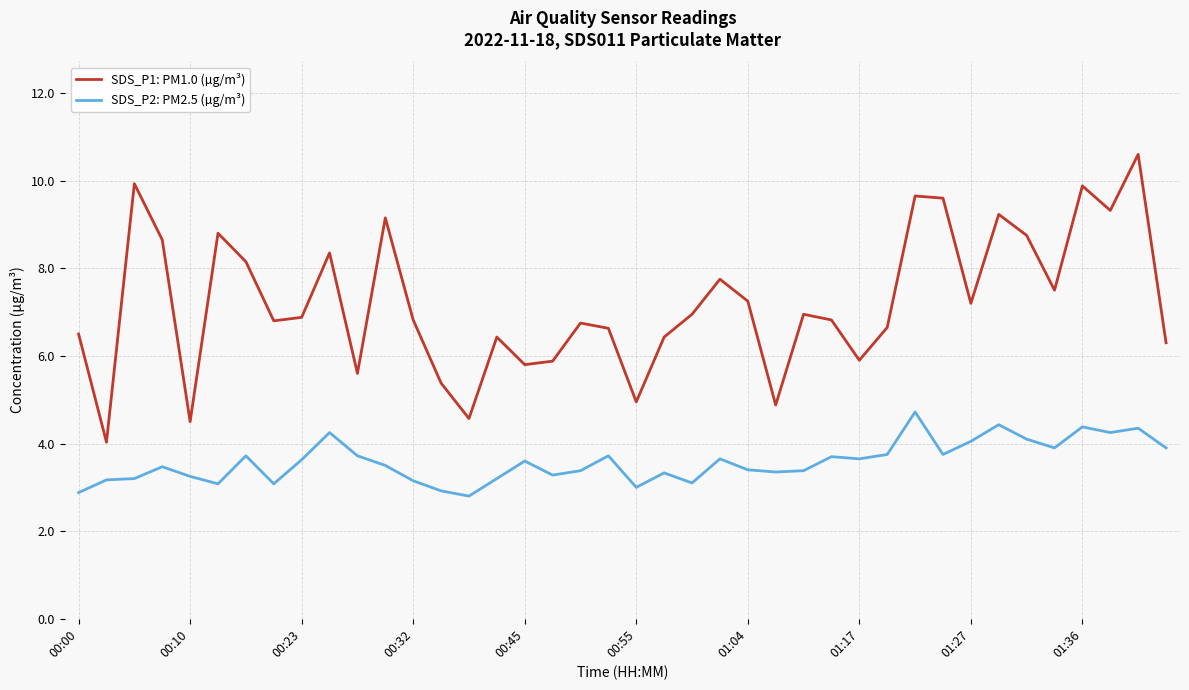

What is the minimum value shown in the chart?

2.8